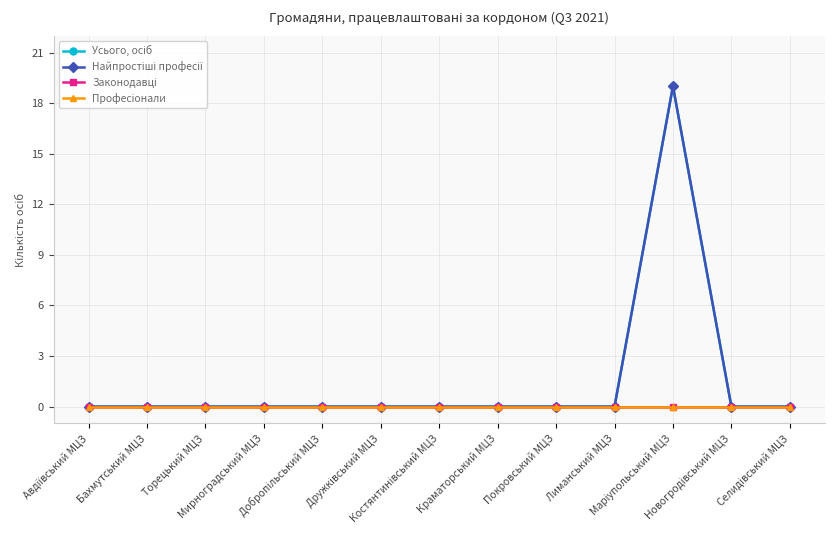

Does the chart have visible grid lines?

Yes